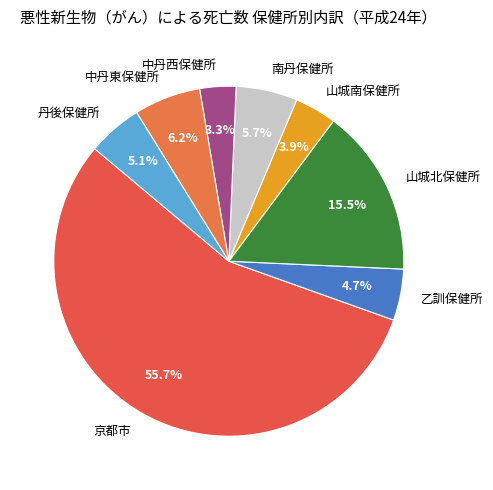

Does 中丹西保健所 represent more than half of the total?

No